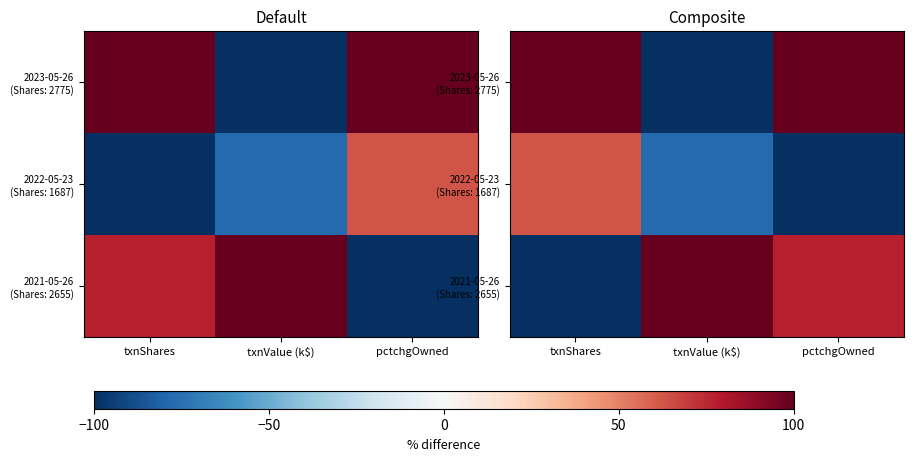

What is the difference between the maximum and minimum values in the 2022-05-23 (Shares: 1687) series?

162.5